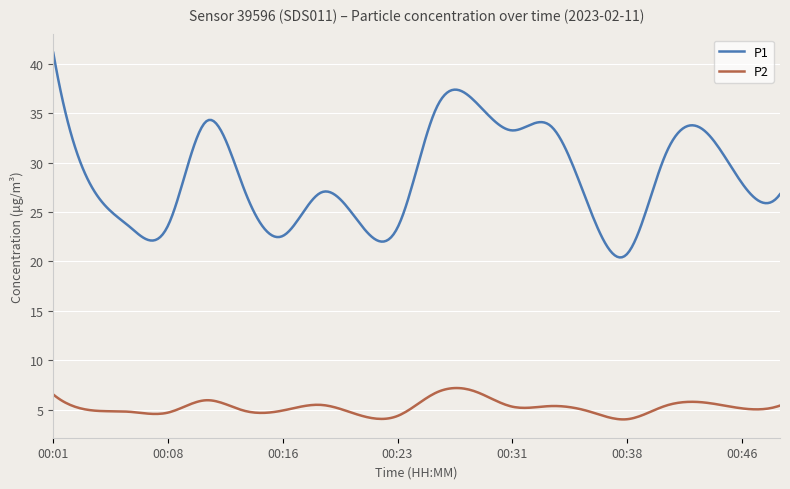

True or false: P2 and P1 intersect in this chart.

False